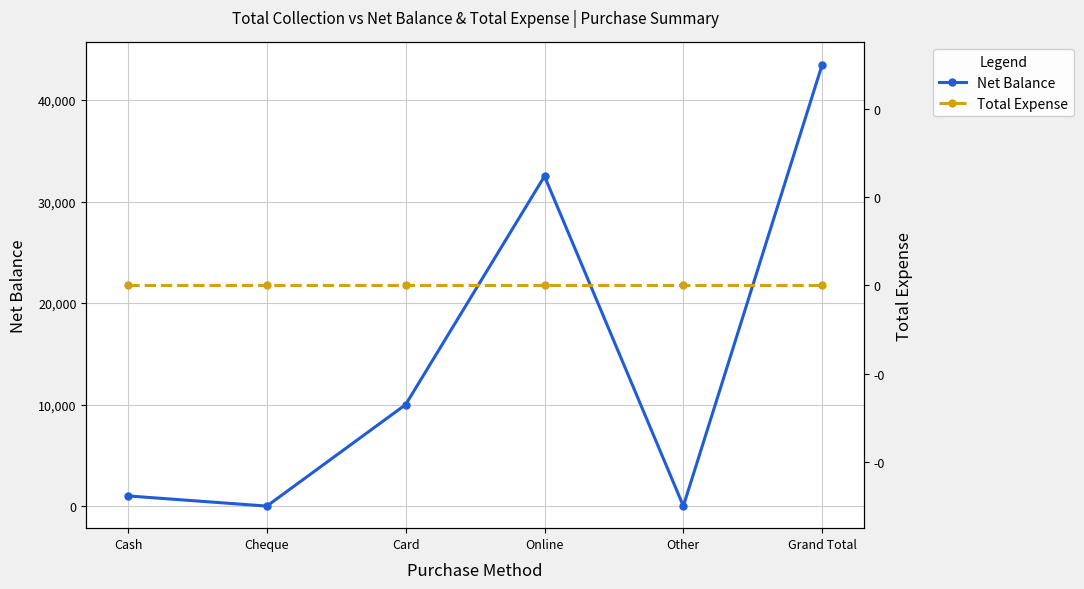

List the series in order of their peak value, lowest first.

Total Expense, Net Balance